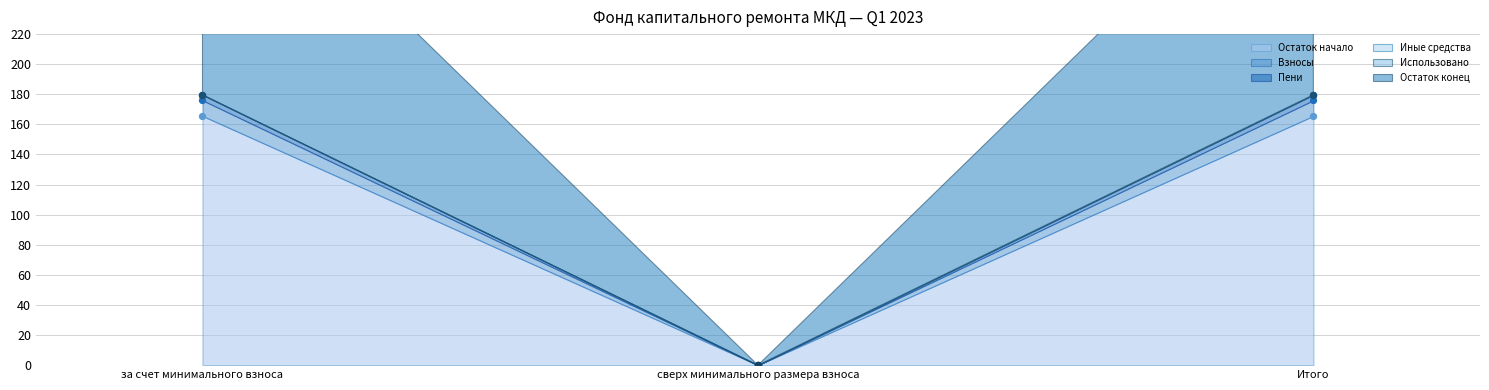

At how many categories does at least one series exceed 142?

2